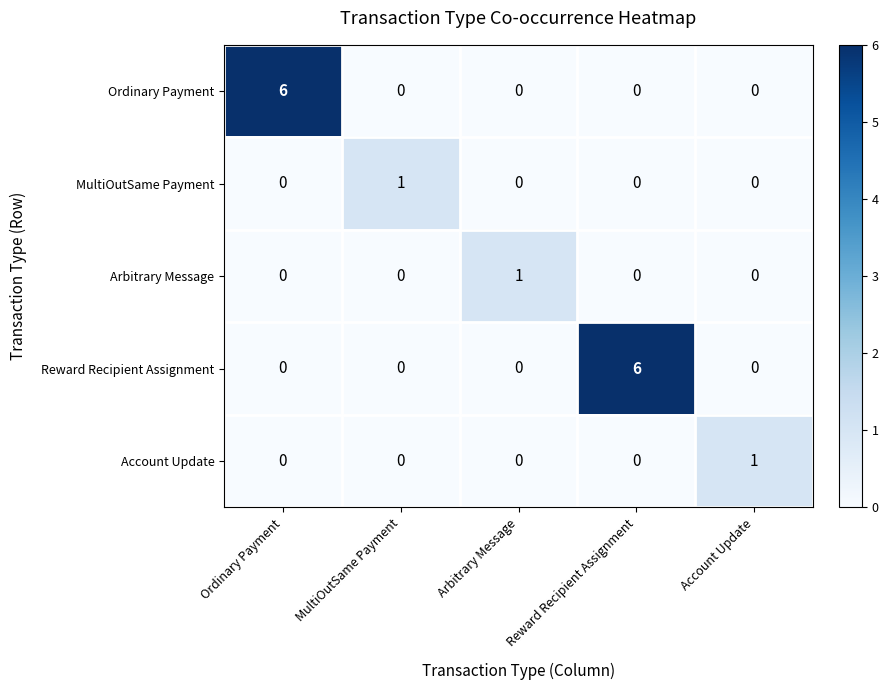

The Arbitrary Message series shows 1 at Arbitrary Message. True or false?

True